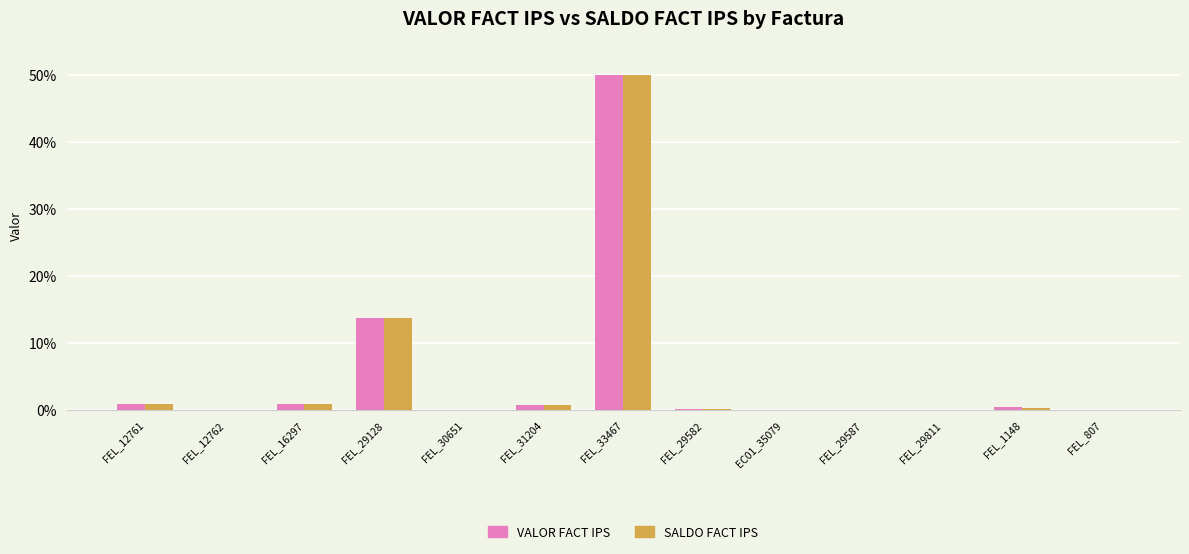

Is it true that SALDO FACT IPS equals 0.0 at FEL_807?

True